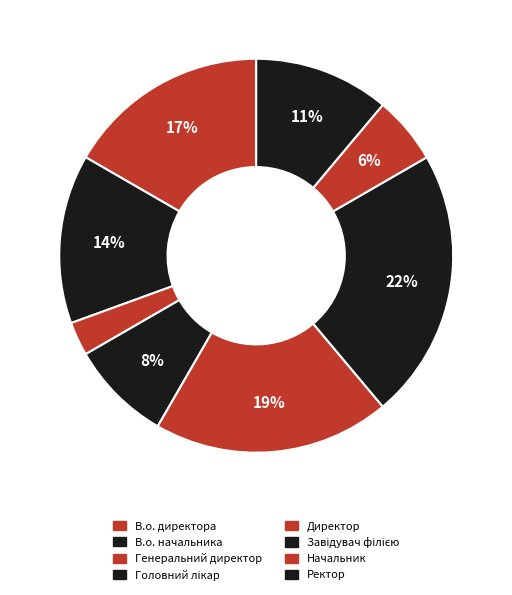

True or false: Головний лікар accounts for 1% of the total.

False